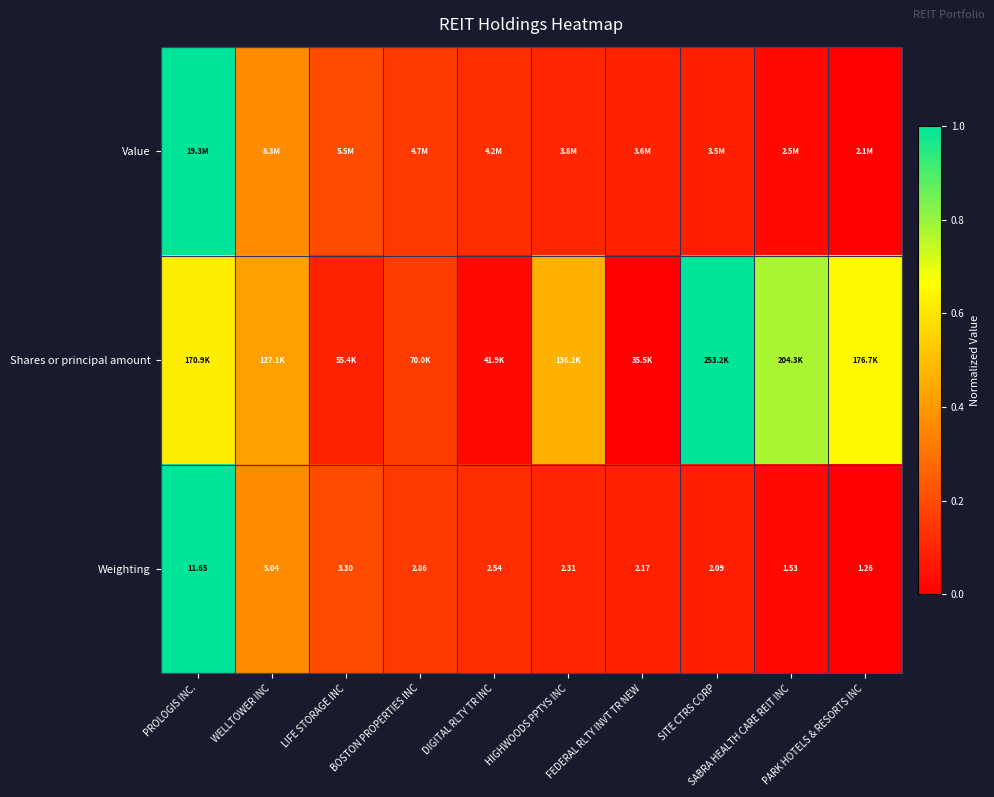

Rank the categories by Weighting value from highest to lowest.

PROLOGIS INC., WELLTOWER INC, LIFE STORAGE INC, BOSTON PROPERTIES INC, DIGITAL RLTY TR INC, HIGHWOODS PPTYS INC, FEDERAL RLTY INVT TR NEW, SITE CTRS CORP, SABRA HEALTH CARE REIT INC, PARK HOTELS & RESORTS INC